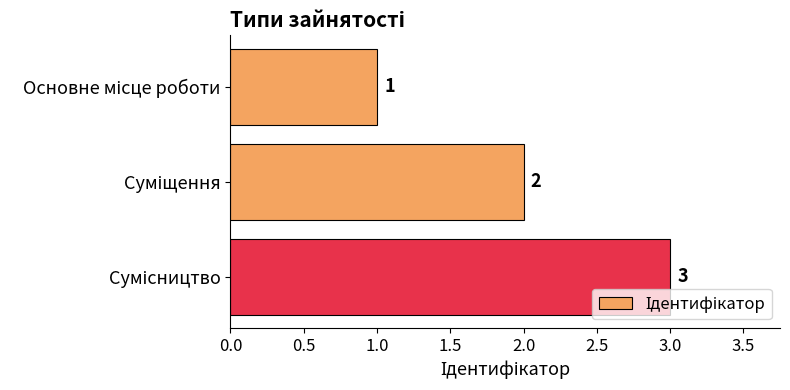

How many values are between 1 and 3?

3